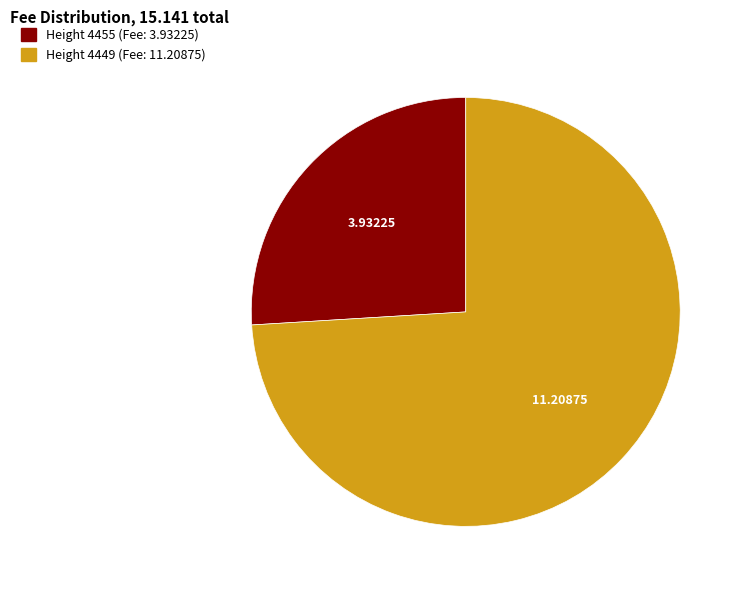

Does any single category account for the majority?

Yes